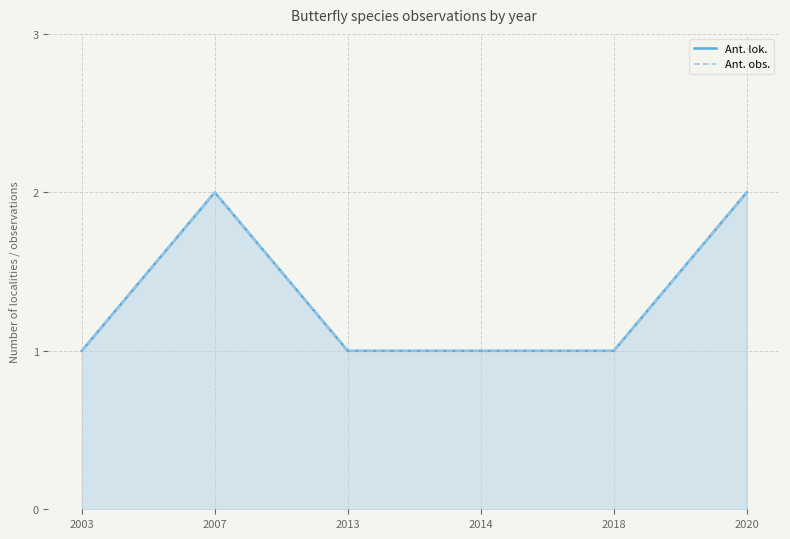

True or false: Ant. lok. and Ant. obs. intersect in this chart.

False